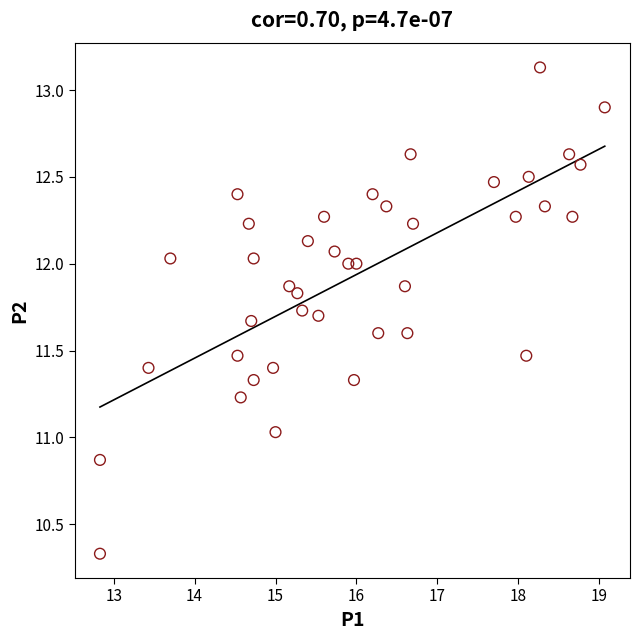

What is the range of X values (max minus min)?

6.2